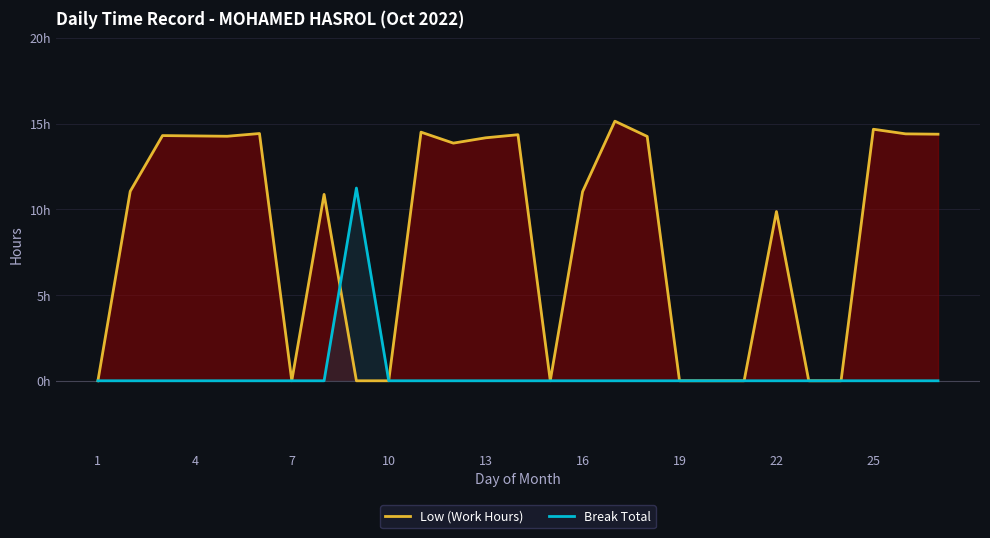

How many lines are shown in the chart?

2